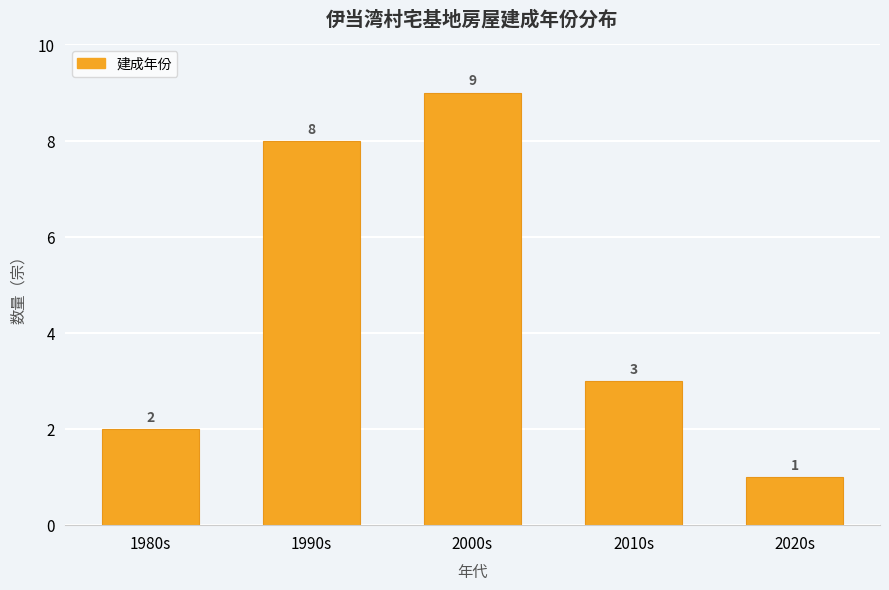

Reading right to left, extract all data points from this chart.

1	3	9	8	2